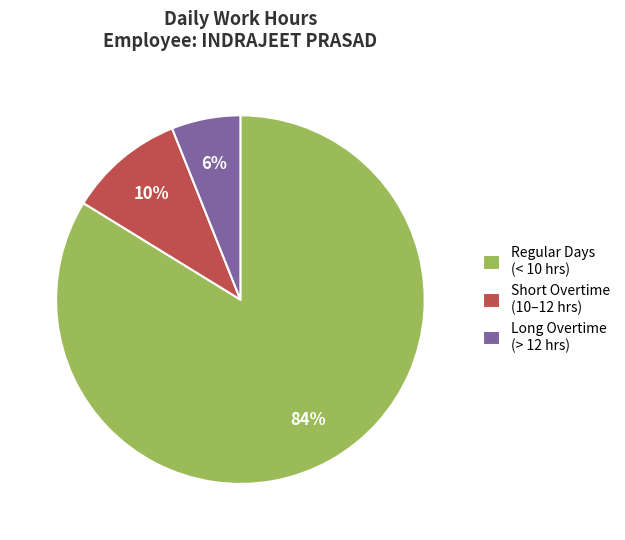

Which category has the biggest portion of the pie?

Regular Days (< 10 hrs)